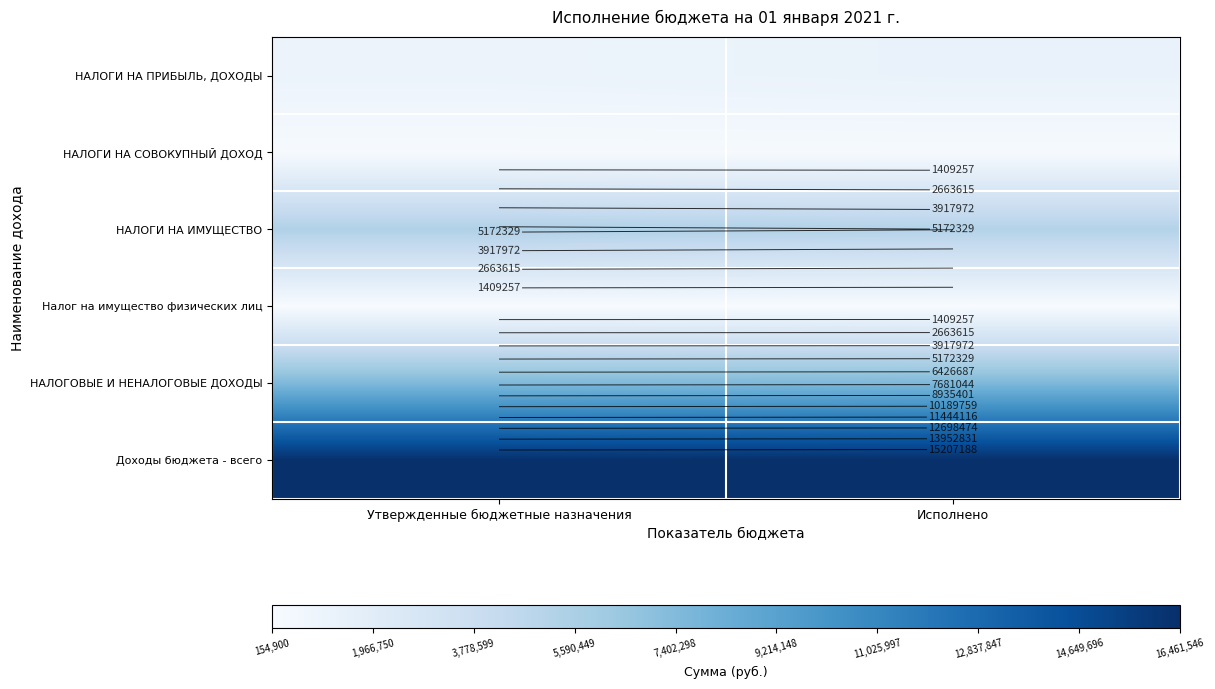

Between Утвержденные бюджетные назначения and Исполнено, which series saw the biggest shift?

НАЛОГИ НА ПРИБЫЛЬ, ДОХОДЫ